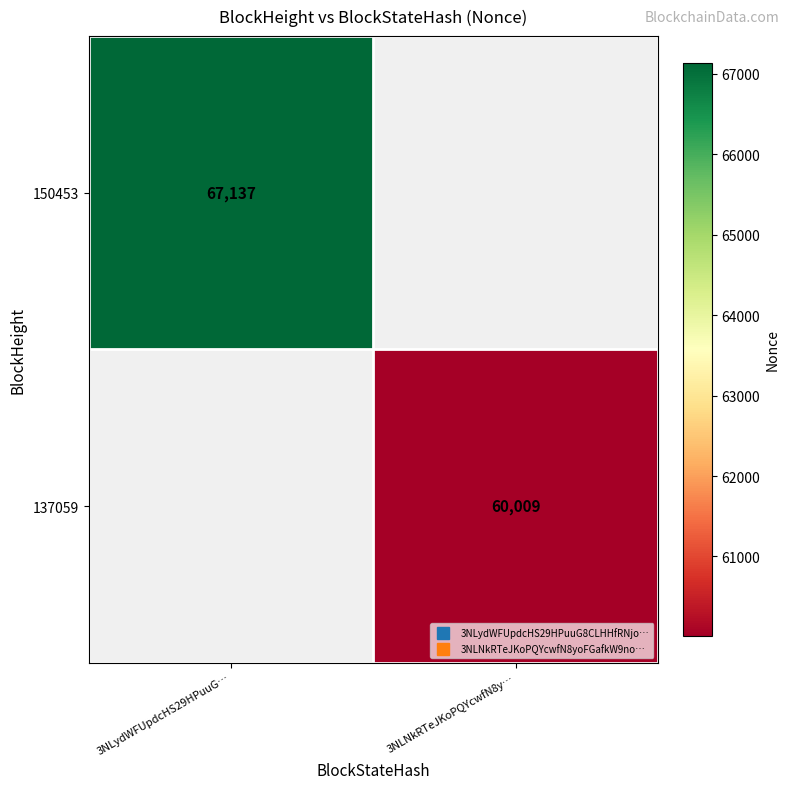

Is the value of 137059 at 3NLNkRTeJKoPQYcwfN8y… greater than the value of 150453 at 3NLydWFUpdcHS29HPuuG…?

No